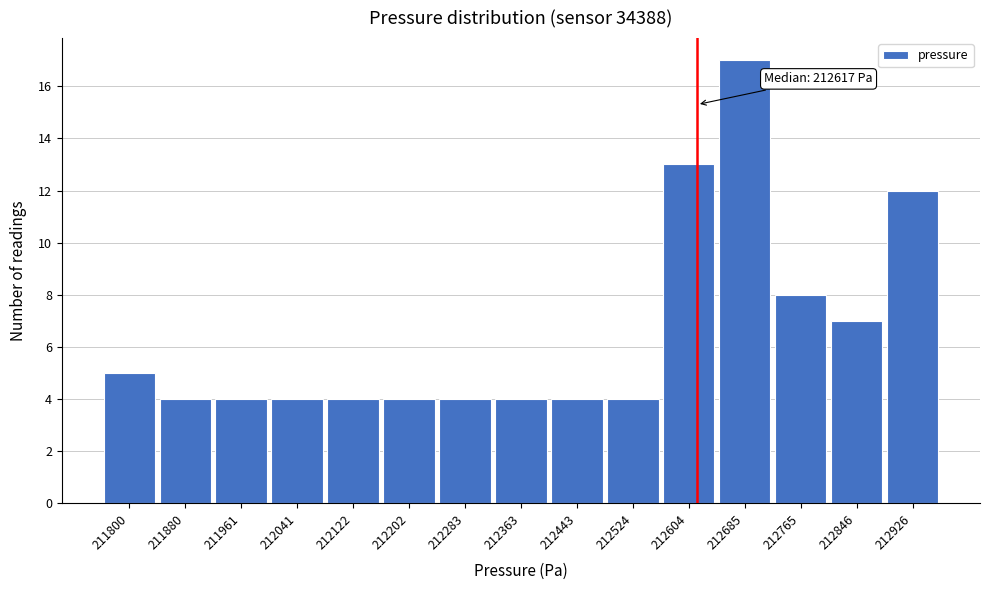

Over which range of the x-axis is the bar tallest?

212650 to 212730